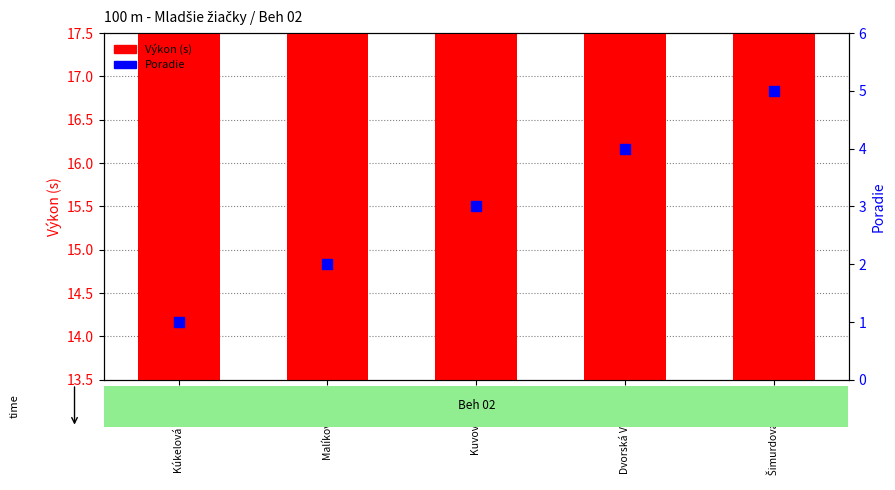

Which series has the largest total across all categories?

Výkon (s)